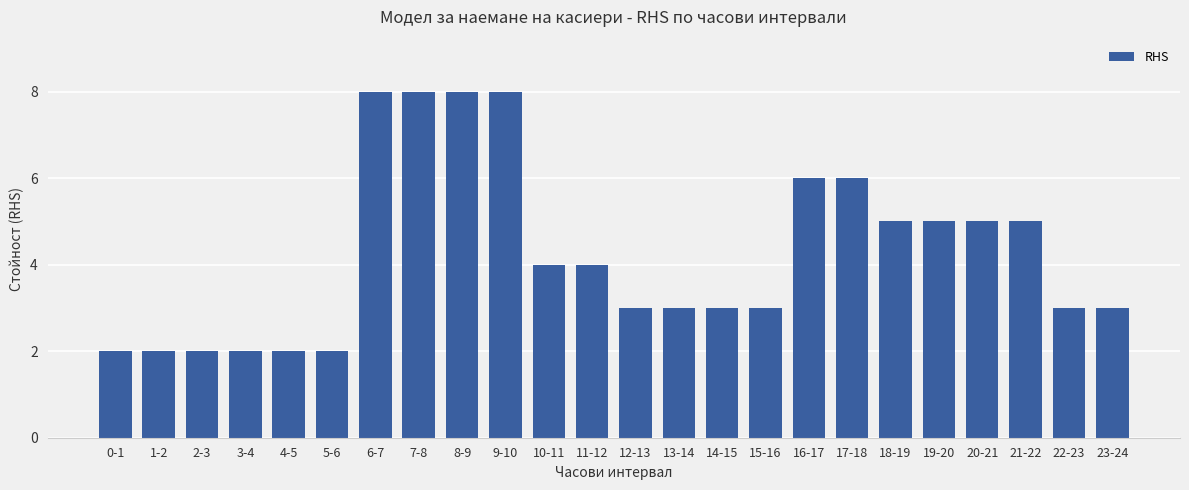

Where does the data first go above 4?

6-7